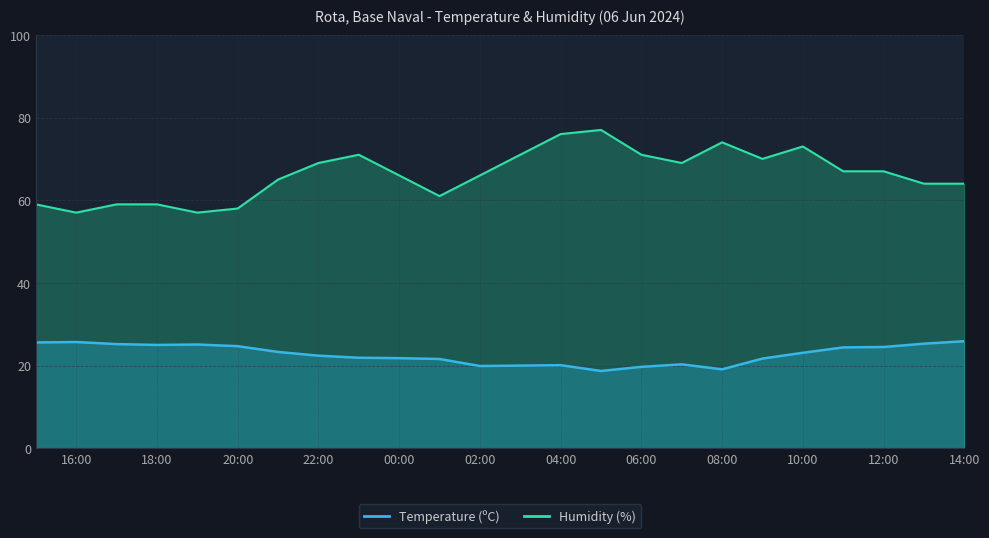

What is the total value across all series at 10:00?

96.1